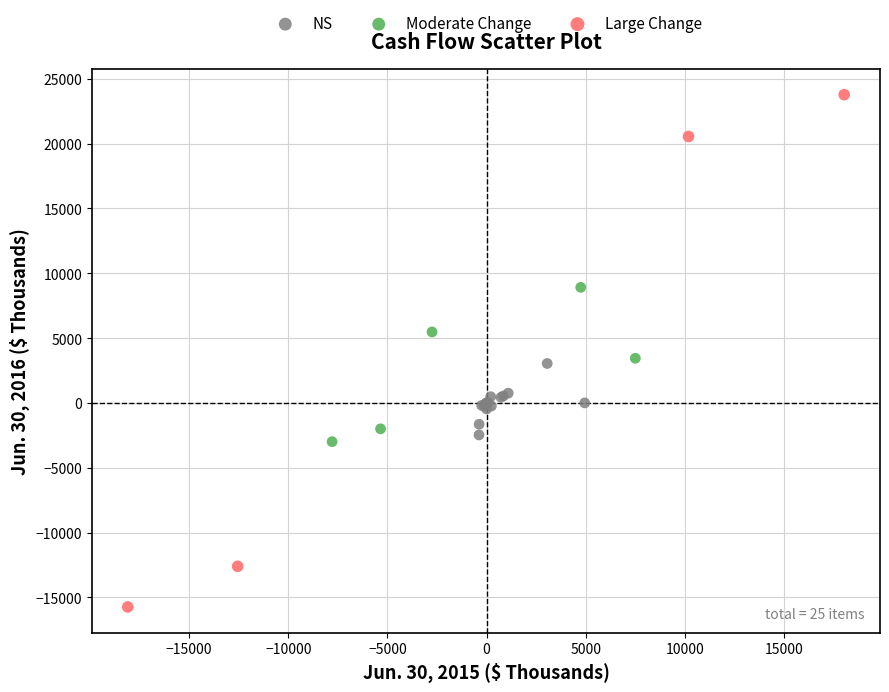

Which series has the largest Y range (max minus min)?

Large Change